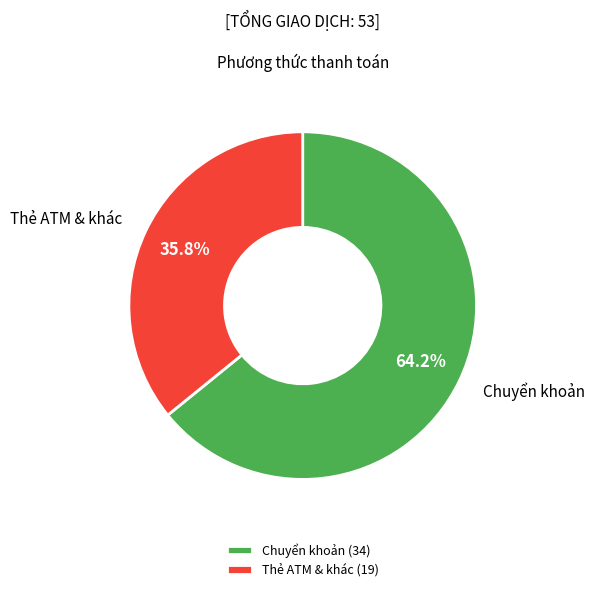

Does any single category account for the majority?

Yes